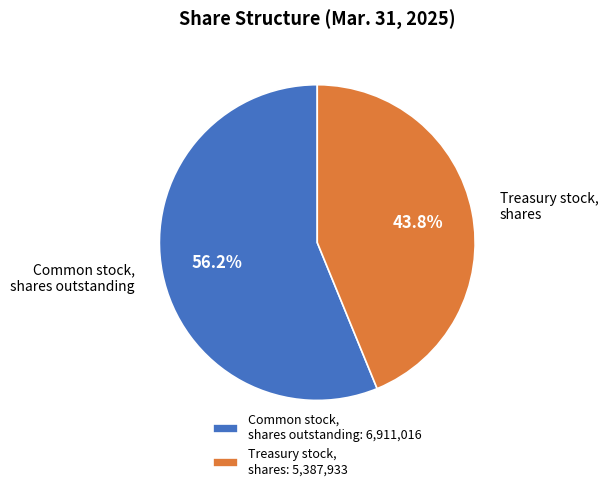

What is the smallest slice in the pie chart?

Treasury stock, shares